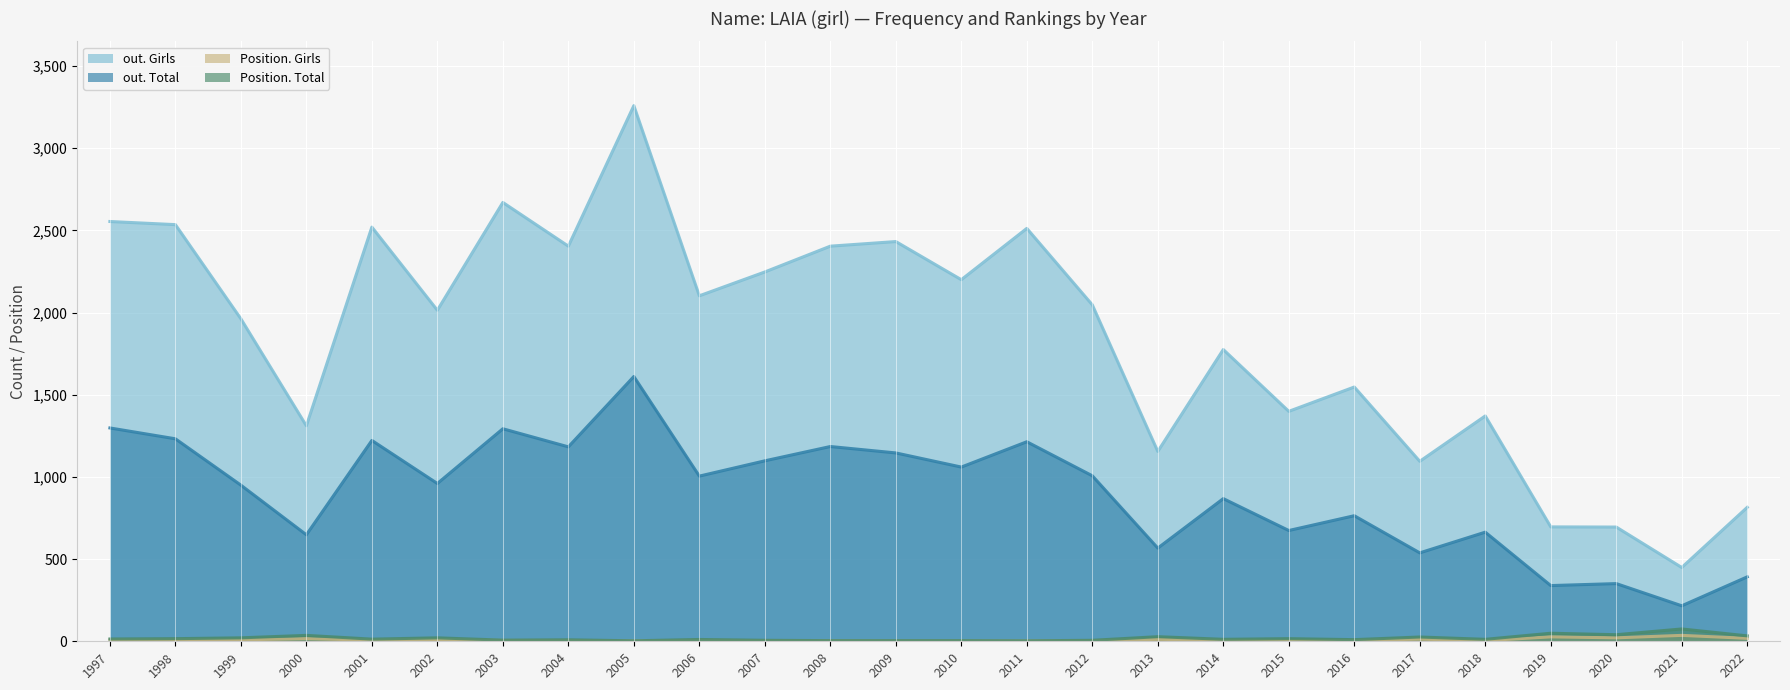

Reading right to left, extract all data points from this chart.

out. Girls: 2022=815	2021=449	2020=695	2019=696	2018=1371	2017=1095	2016=1547	2015=1399	2014=1775	2013=1155	2012=2047	2011=2512	2010=2200	2009=2432	2008=2404	2007=2247	2006=2102	2005=3259	2004=2404	2003=2670	2002=2014	2001=2520	2000=1311	1999=1962	1998=2535	1997=2554
out. Total: 2022=392	2021=216	2020=351	2019=339	2018=664	2017=538	2016=764	2015=674	2014=868	2013=567	2012=1007	2011=1214	2010=1060	2009=1146	2008=1185	2007=1098	2006=1005	2005=1611	2004=1183	2003=1293	2002=960	2001=1222	2000=648	1999=950	1998=1232	1997=1298
Position. Girls: 2022=18	2021=36	2020=21	2019=27	2018=4	2017=13	2016=5	2015=5	2014=6	2013=12	2012=4	2011=2	2010=2	2009=2	2008=3	2007=4	2006=6	2005=2	2004=5	2003=5	2002=11	2001=7	2000=16	1999=9	1998=9	1997=8
Position. Total: 2022=33	2021=75	2020=40	2019=49	2018=12	2017=26	2016=10	2015=16	2014=12	2013=28	2012=6	2011=3	2010=4	2009=4	2008=4	2007=6	2006=11	2005=3	2004=9	2003=7	2002=21	2001=13	2000=36	1999=21	1998=16	1997=14